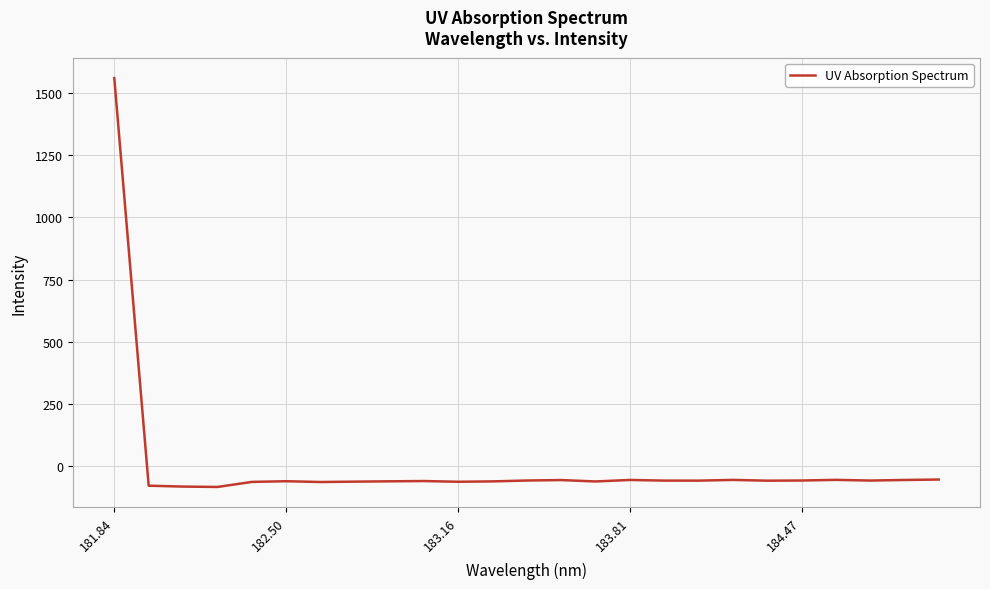

What is the maximum value shown in the chart?

1560.2